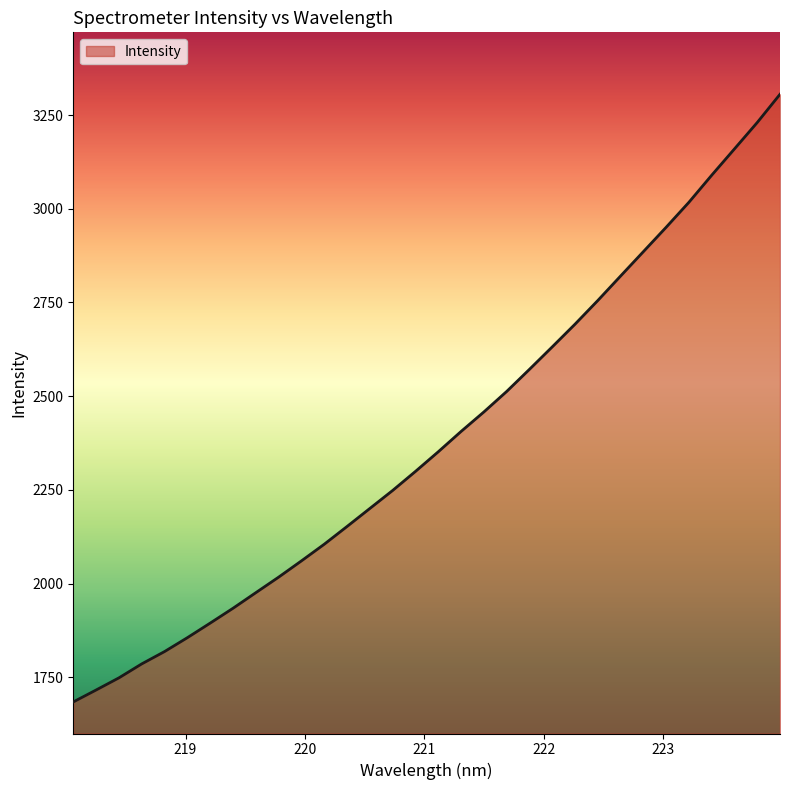

Reading left to right, list all the values displayed in this chart.

1684.1	1715.9	1748.3	1785.6	1818.5	1855.6	1894.5	1934.0	1975.7	2017.1	2060.5	2104.9	2152.3	2200.4	2248.4	2299.2	2351.6	2405.8	2457.8	2512.5	2571.5	2631.4	2692.1	2755.2	2820.5	2885.5	2950.6	3017.3	3089.5	3159.7	3230.1	3305.4